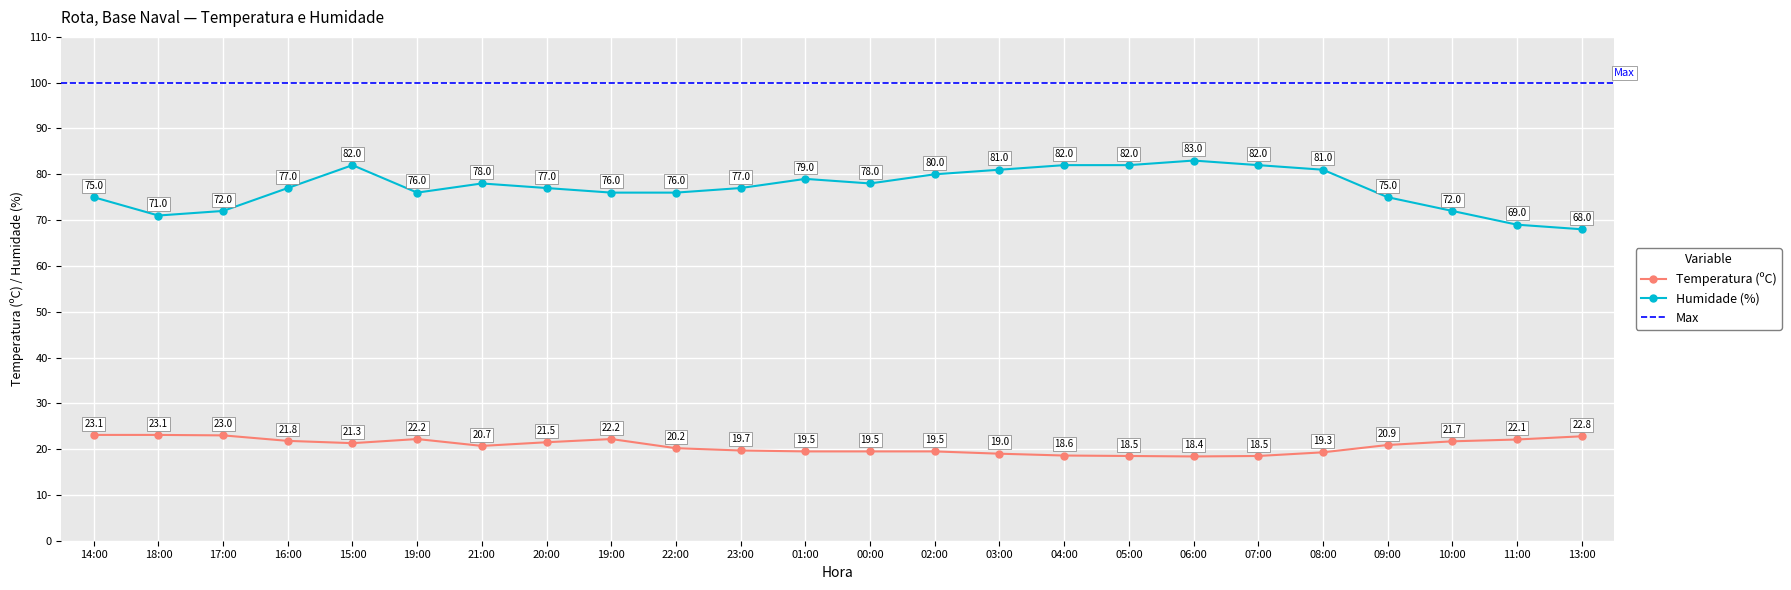

What is the total value across all series at 09:00?

95.9